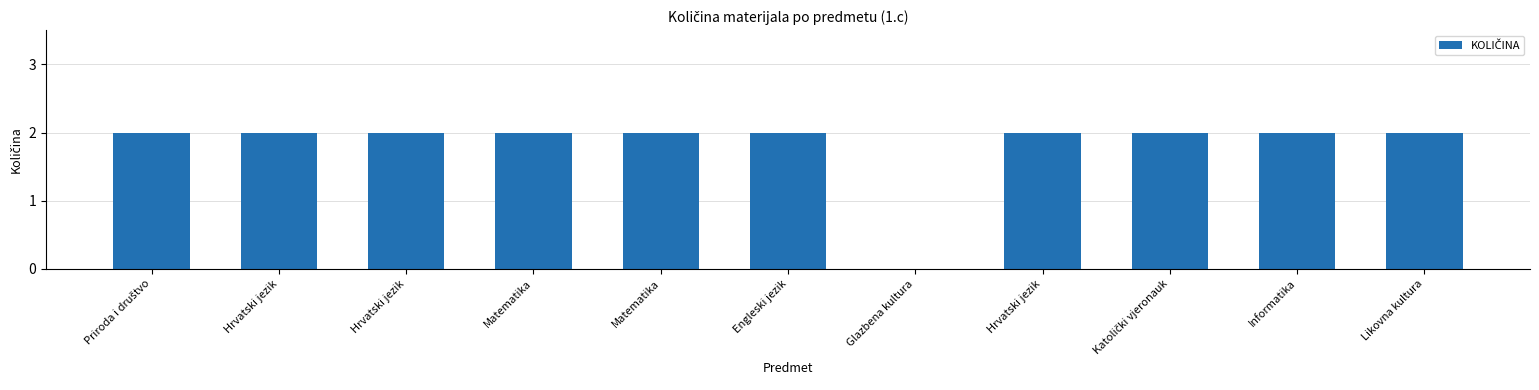

Is it true that the value at Hrvatski jezik is 3?

False